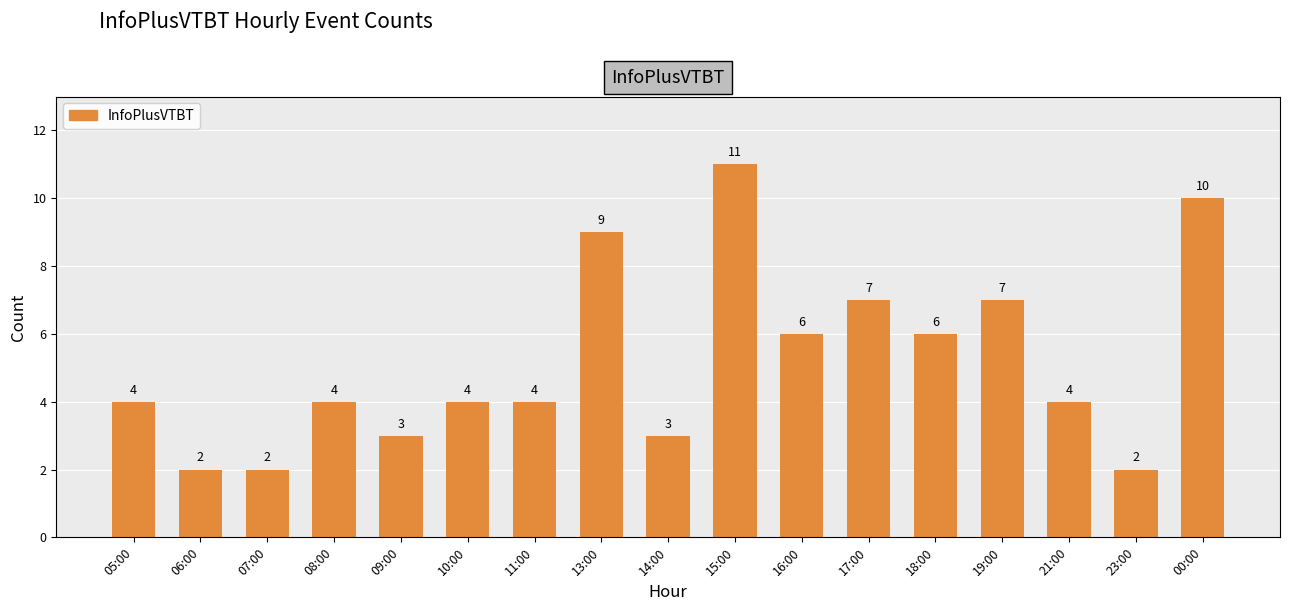

Read the value at 00:00.

10